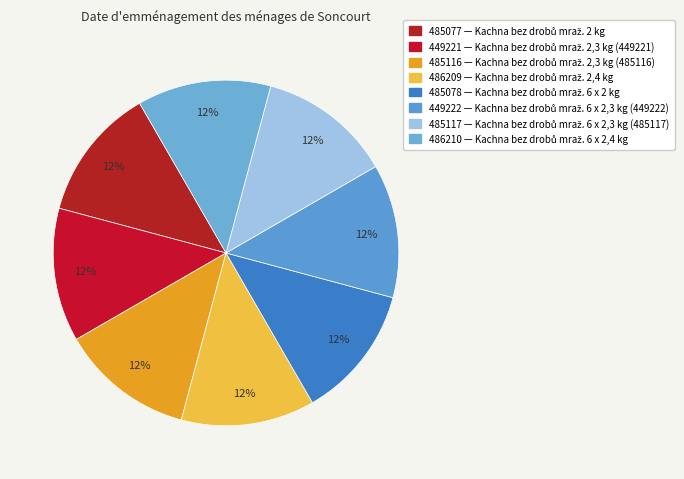

Is there a majority slice in this chart?

No